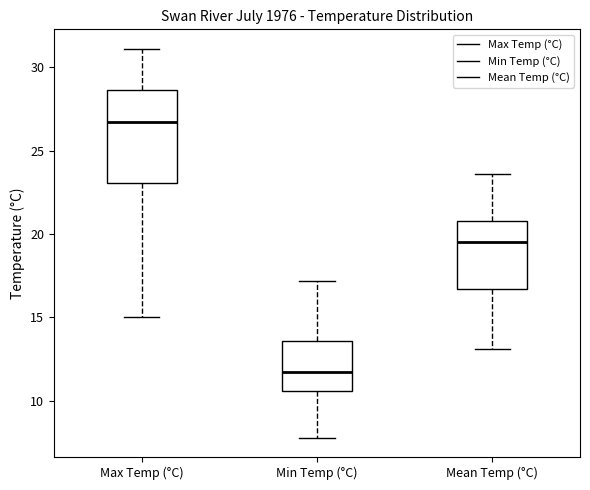

Which box is the tallest, from its lower edge to its upper edge?

Max Temp (°C)